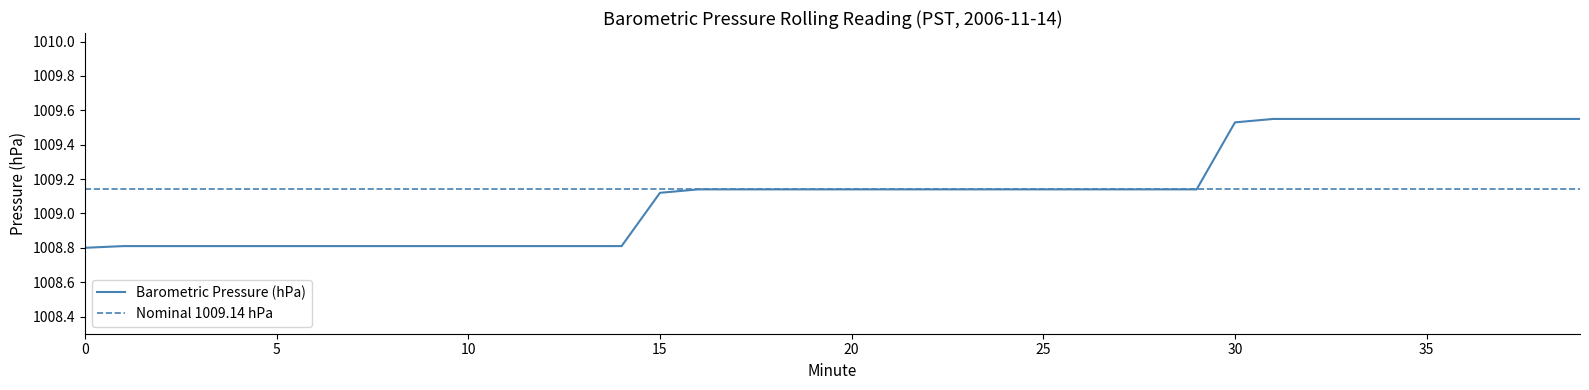

True or false: the data has more than 2 interior local peaks.

False